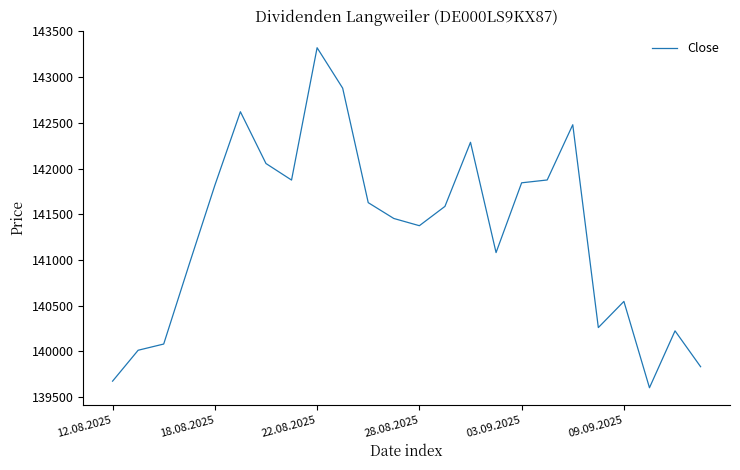

What is the maximum value shown in the chart?

143321